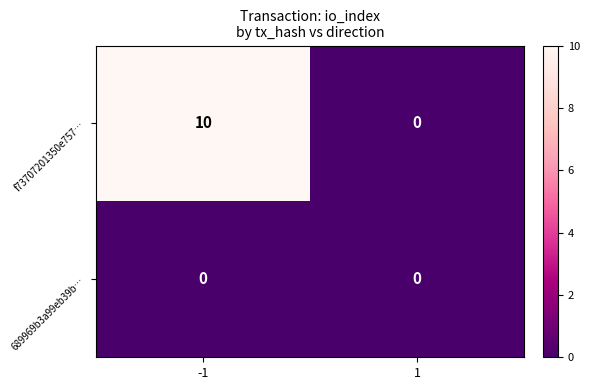

How many values in f73707201350e757… are above zero?

1